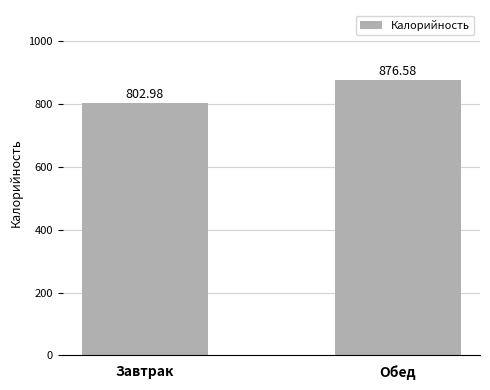

How many bars are there in total?

2